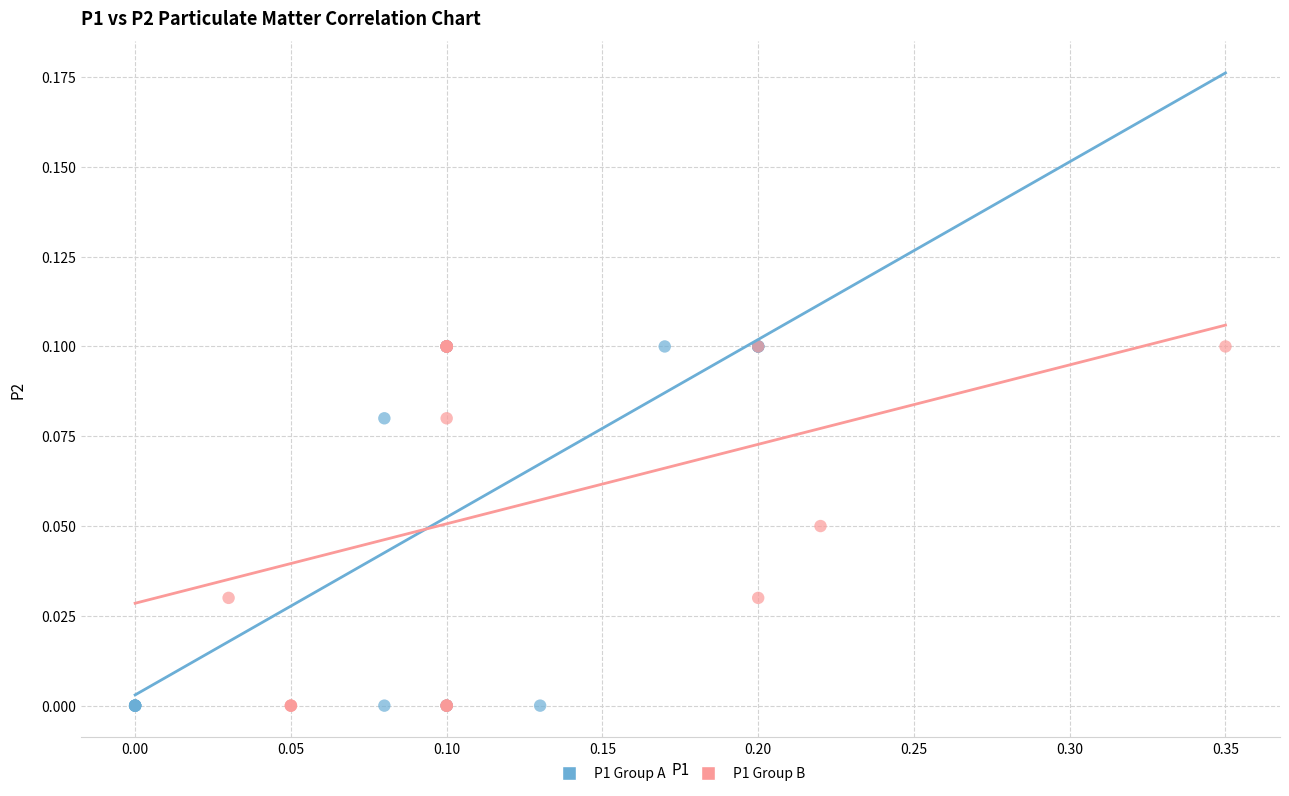

What are all the series names shown in the legend?

P1 Group A, P1 Group B